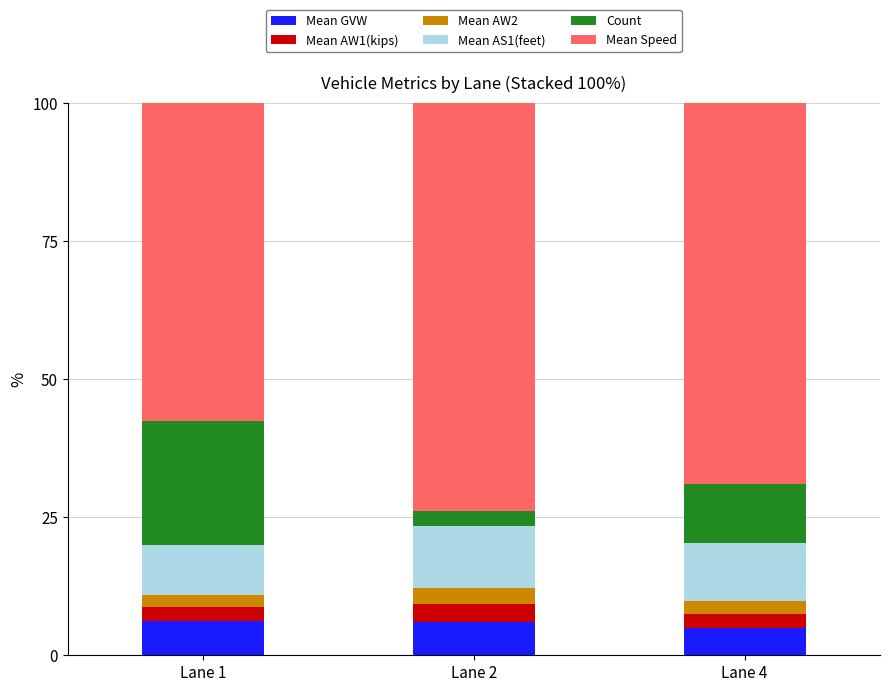

What is the sum of the Mean GVW values at Lane 1 and Lane 2?

12.2